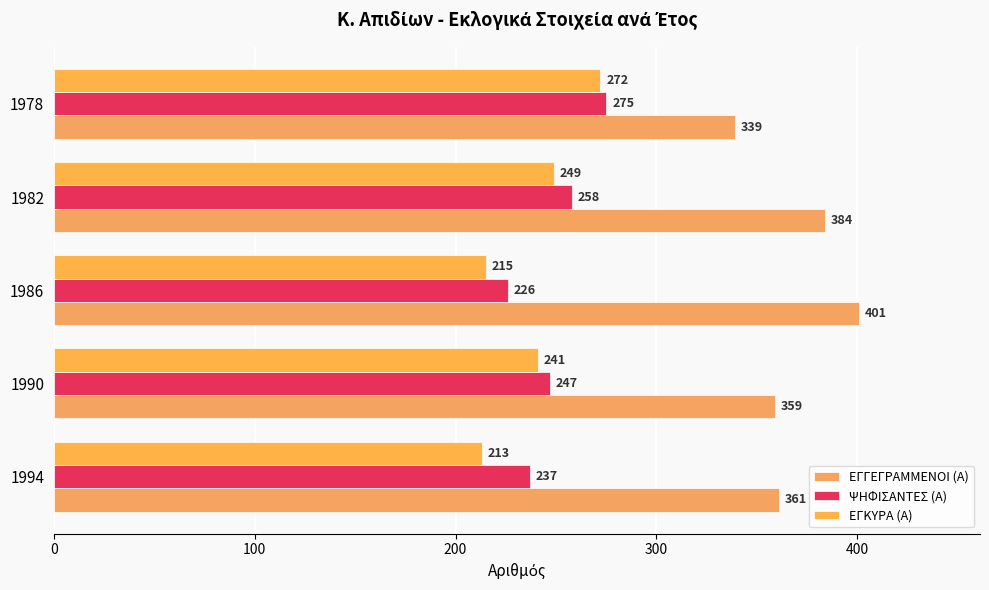

How many data points in ΨΗΦΙΣΑΝΤΕΣ (Α) are less than 247?

2